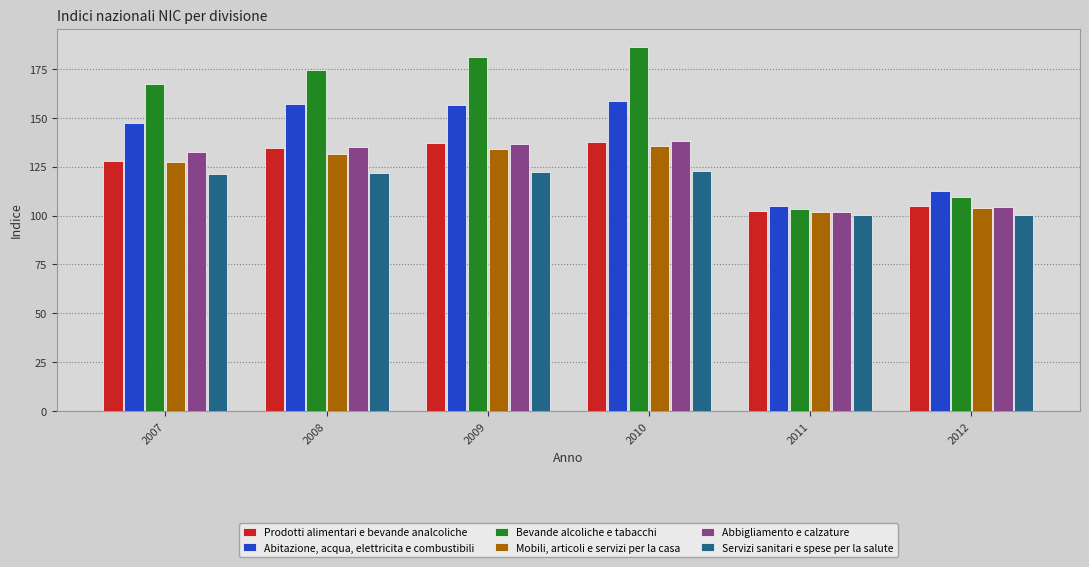

What is the maximum value shown in the chart?

186.3